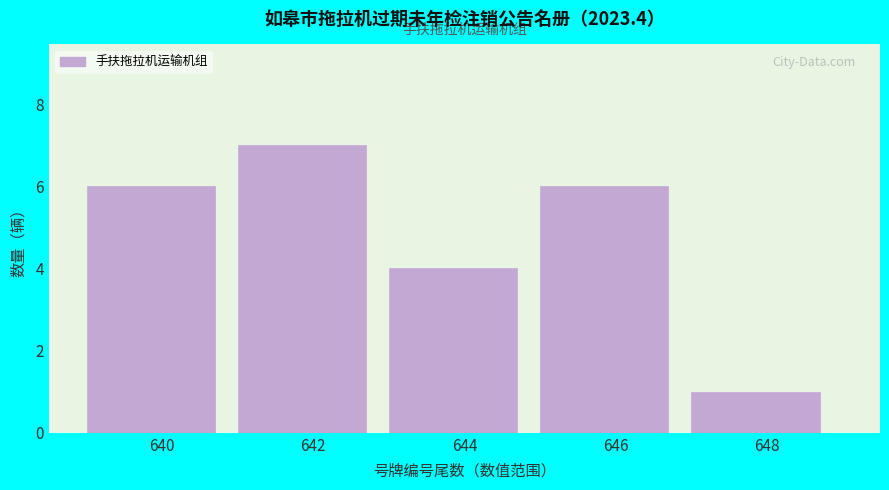

Reading left to right, transcribe all the data shown in this chart.

640=6	642=7	644=4	646=6	648=1